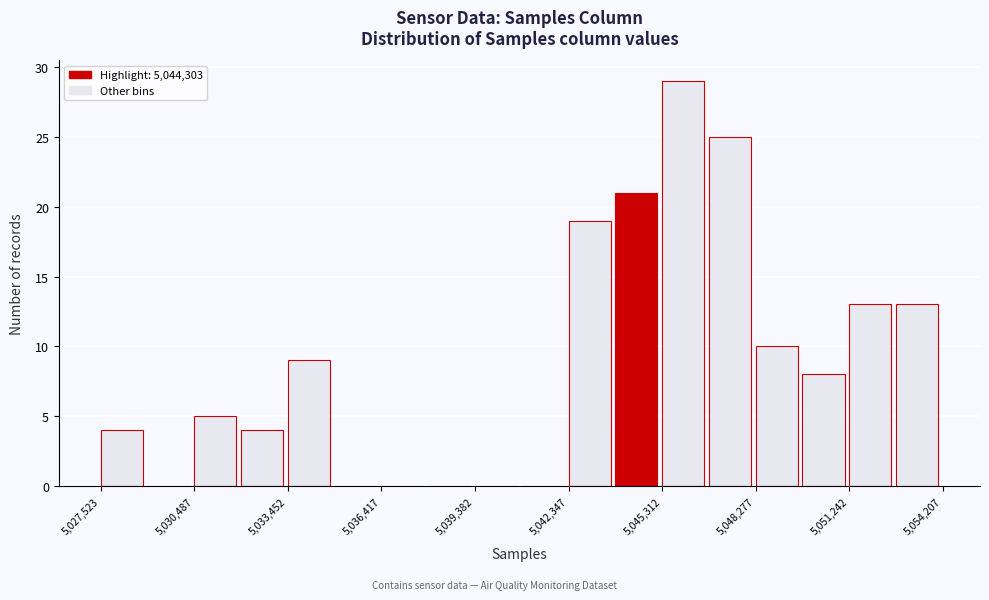

Around what value on the x-axis is the tallest bar? Give the approximate position of its centre, as read against the axis.

5046000